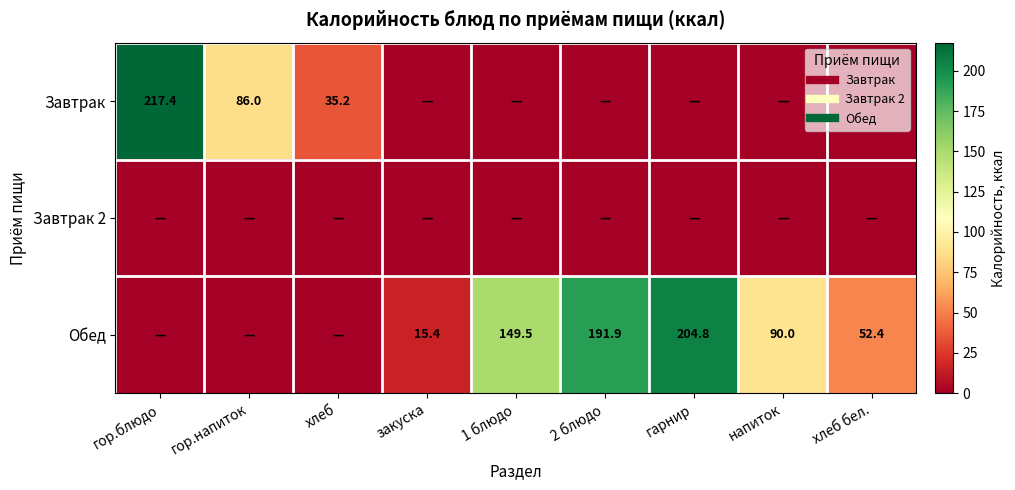

True or false: Обед has a value of -86.6 at гор.блюдо.

False